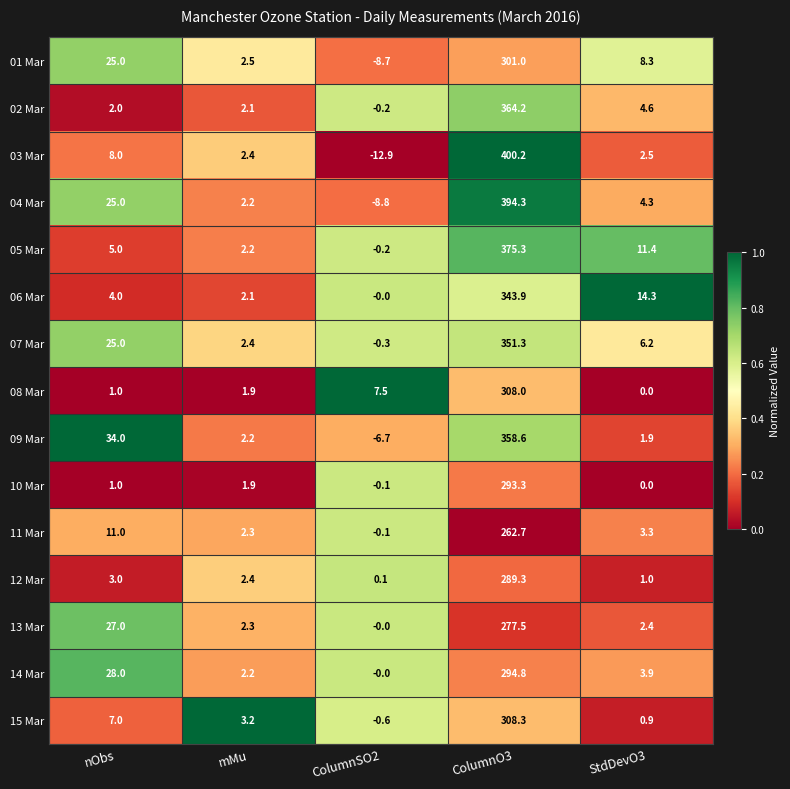

What is the sum of the 01 Mar values at nObs and ColumnSO2?

16.3